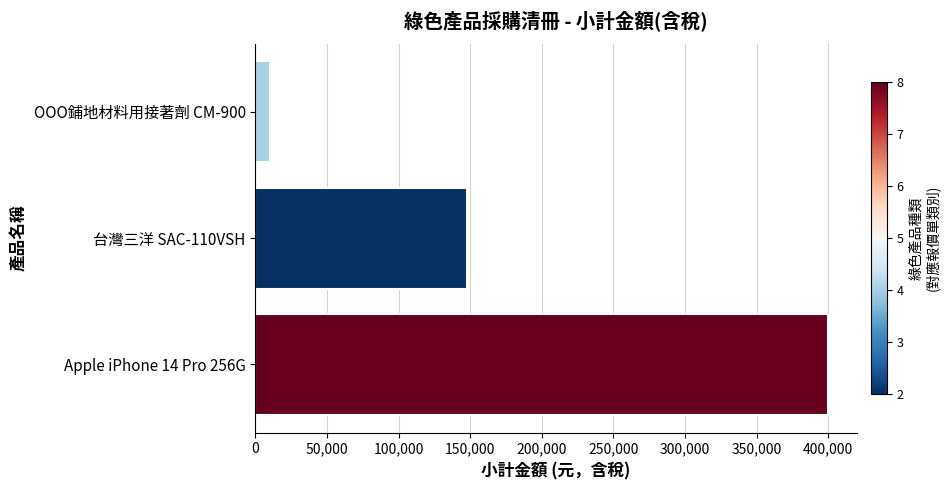

List the labels in order of value, smallest first.

OOO鋪地材料用接著劑 CM-900, 台灣三洋 SAC-110VSH, Apple iPhone 14 Pro 256G